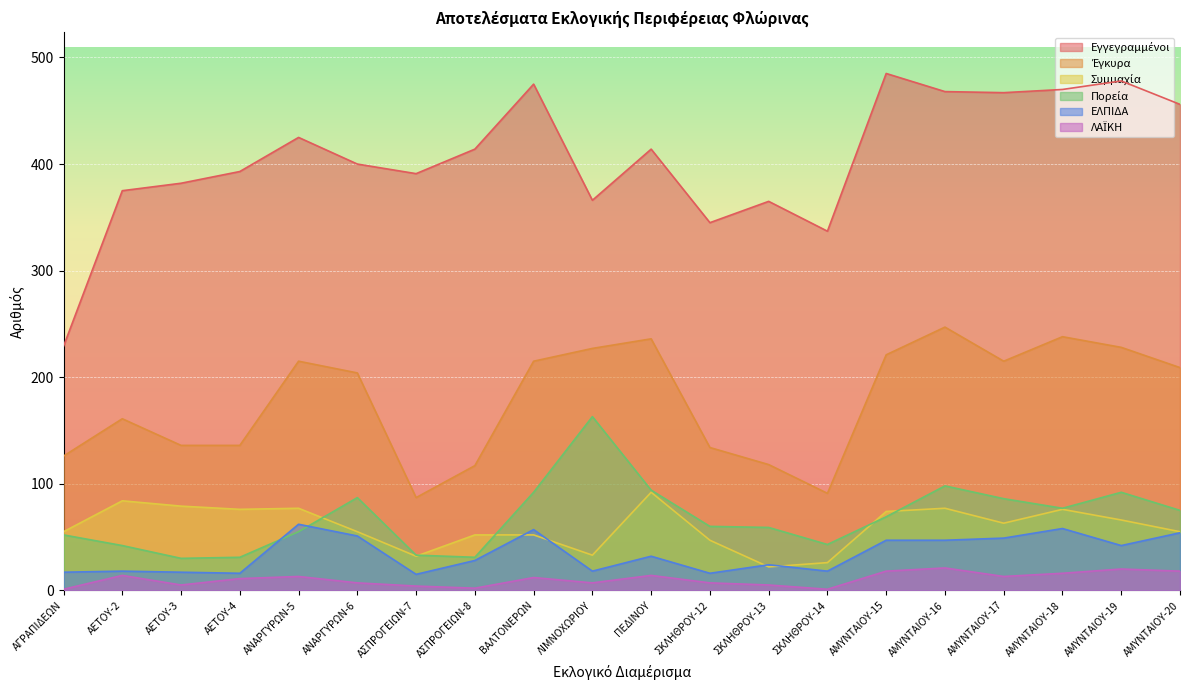

What position from the left is ΛΙΜΝΟΧΩΡΙΟΥ?

10